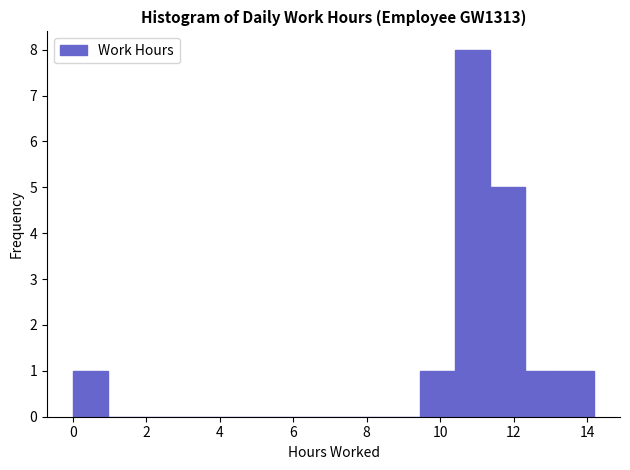

Which range on the x-axis has the tallest bar?

10.4 to 11.4